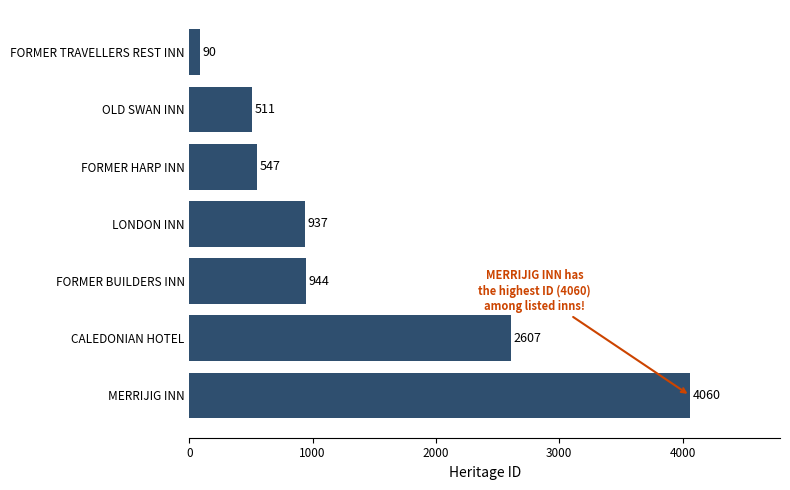

What value does the data have at FORMER HARP INN?

547